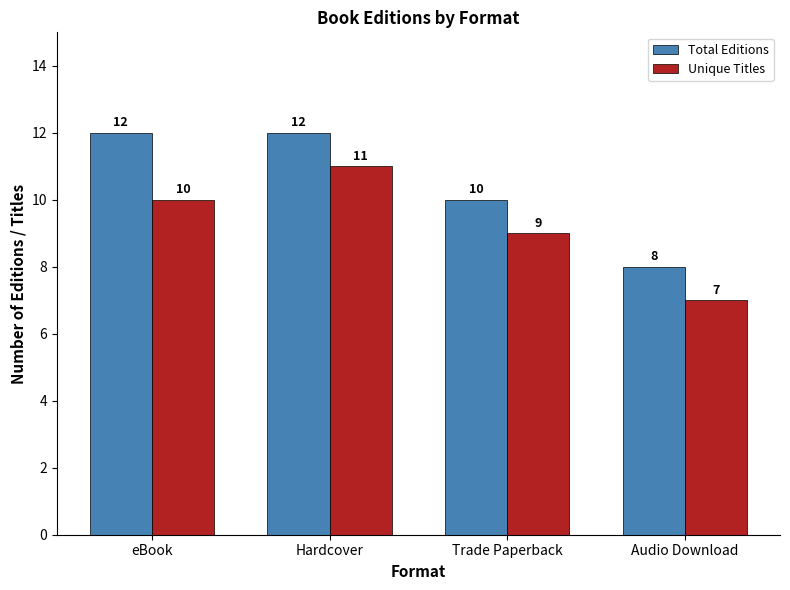

What is the sum of all Unique Titles values?

37